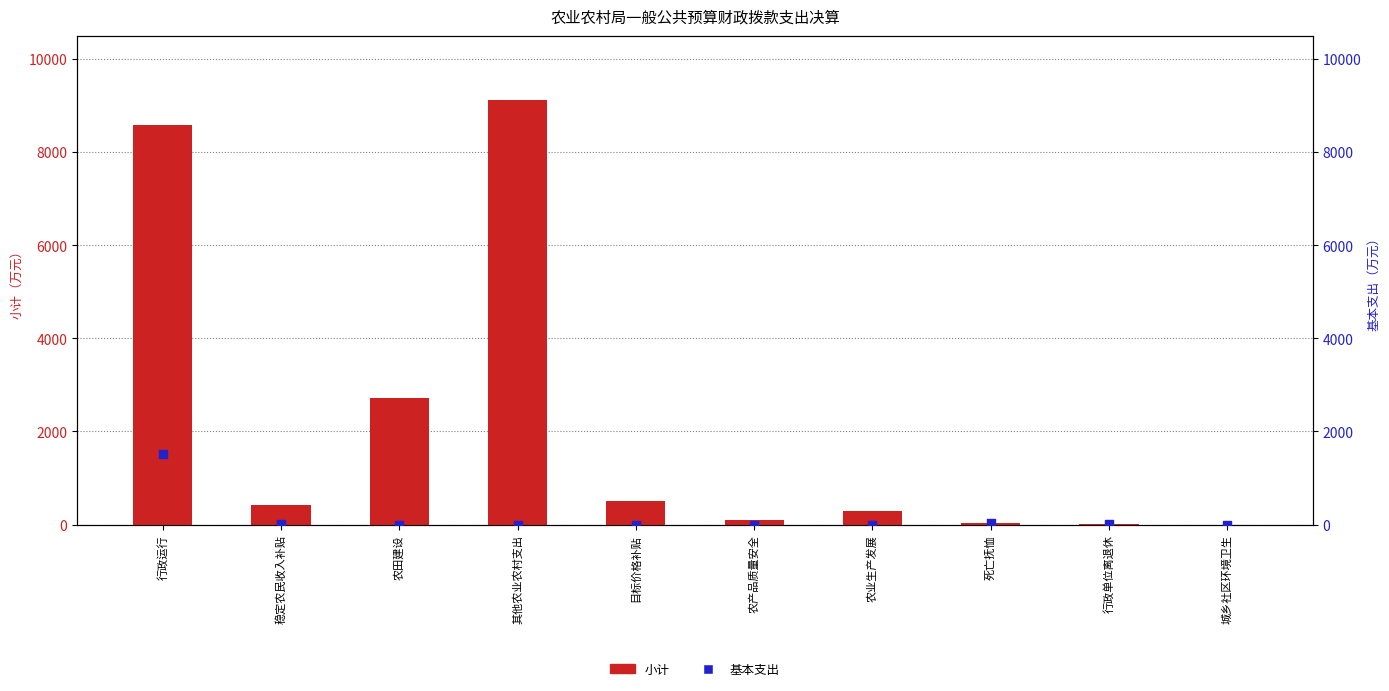

Is the value of 小计 at 死亡抚恤 greater than the value of 基本支出 at 行政运行?

No